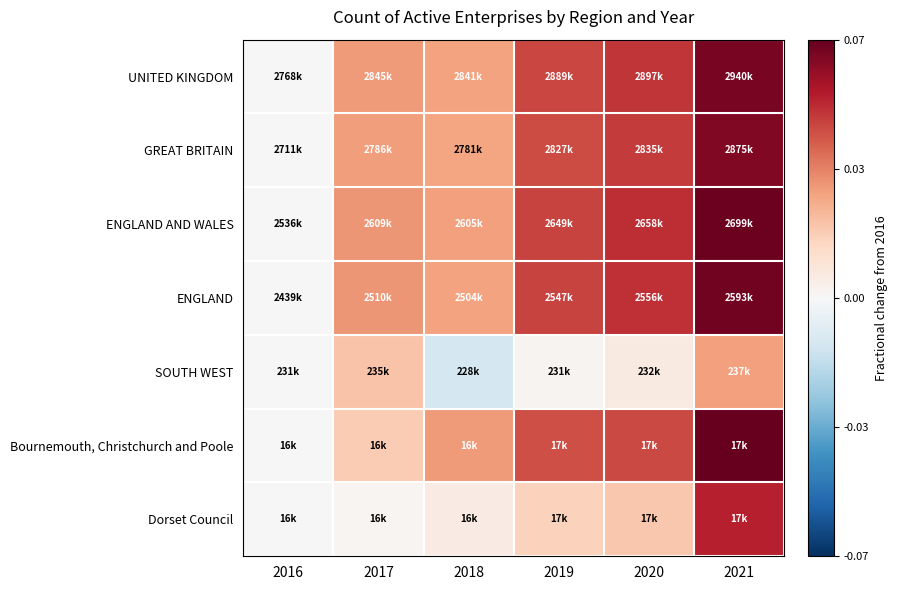

At which category is the sum across all series the highest?

2021